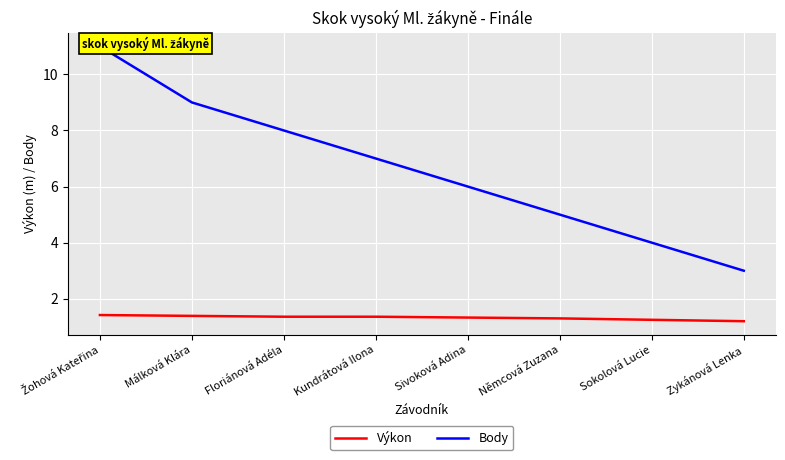

Which series has the largest range (max minus min)?

Body